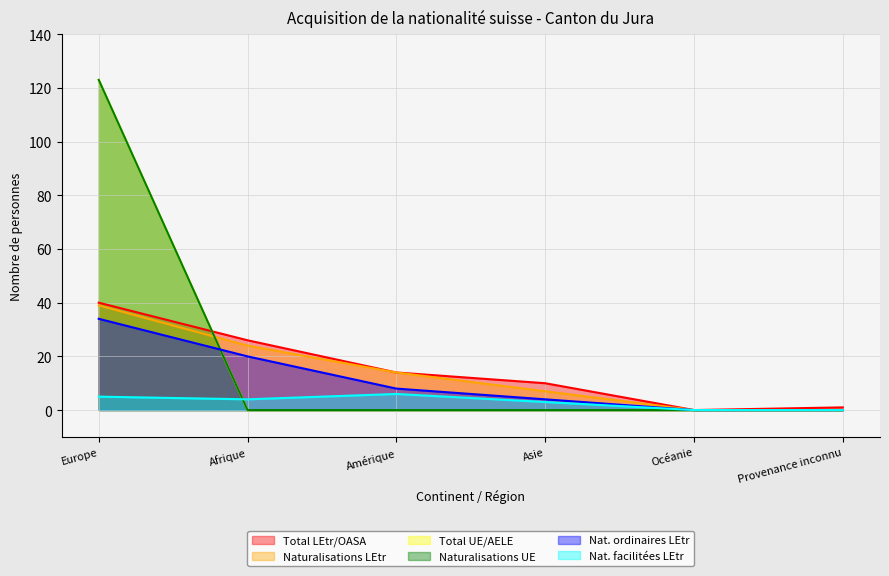

How many intersections are there between Nat. facilitées LEtr and Total UE/AELE?

1